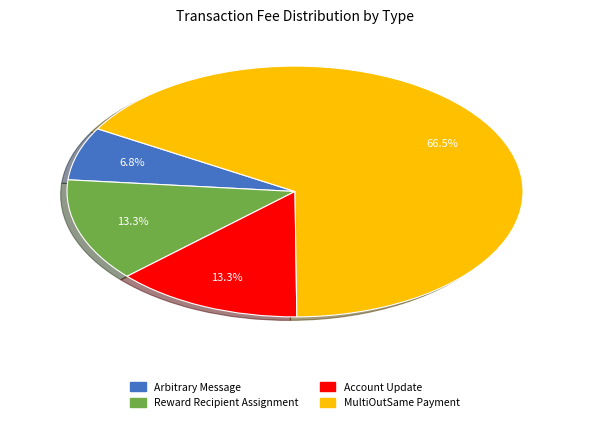

Is it true that Arbitrary Message is 15% of the pie?

False